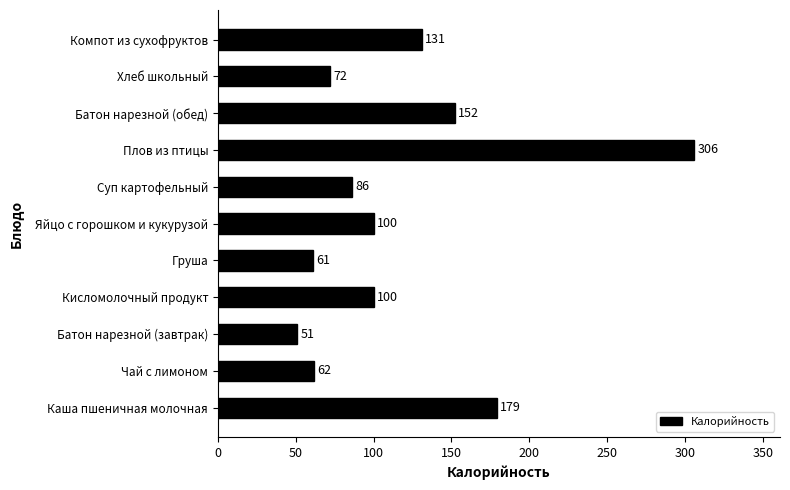

How many values are below 100?

5